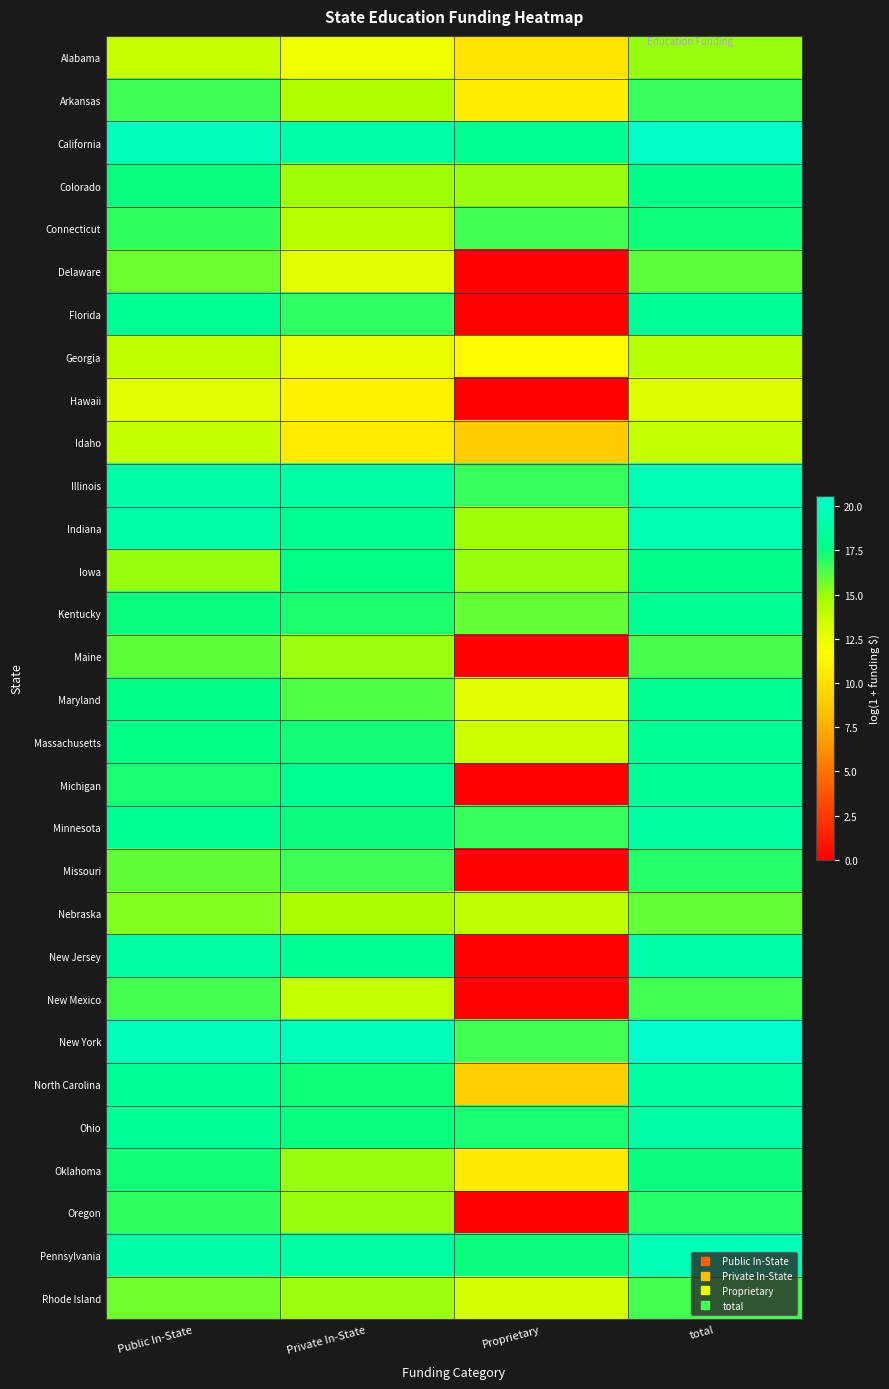

What is the difference between the highest and lowest values at Proprietary?

18.0